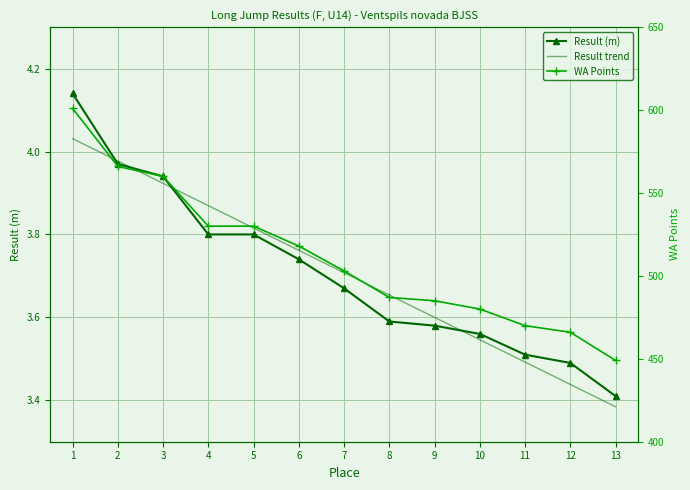

Which category has the lowest value across all series?

13